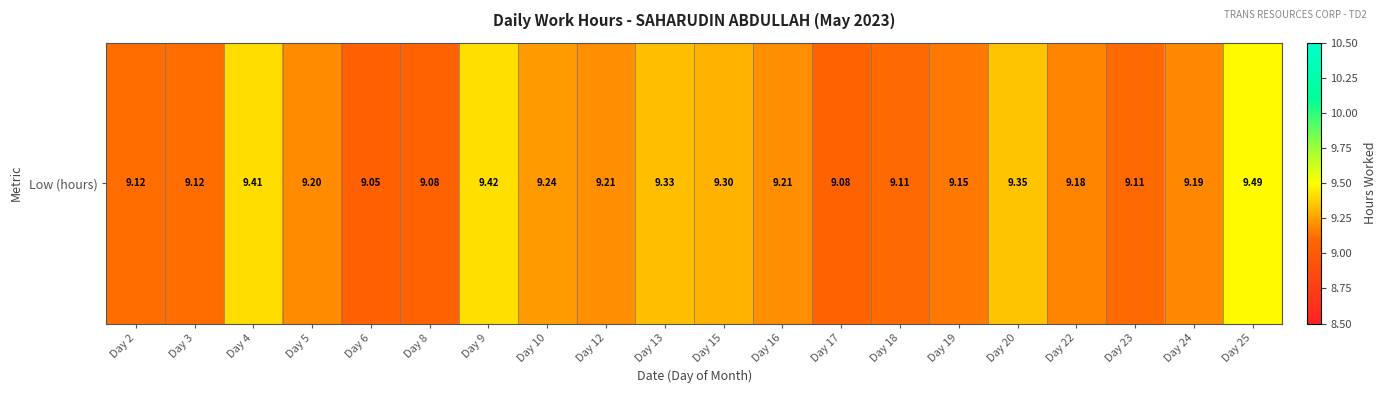

List the labels in order of value, largest first.

Day 25, Day 9, Day 4, Day 20, Day 13, Day 15, Day 10, Day 12, Day 16, Day 5, Day 24, Day 22, Day 19, Day 2, Day 3, Day 18, Day 23, Day 8, Day 17, Day 6